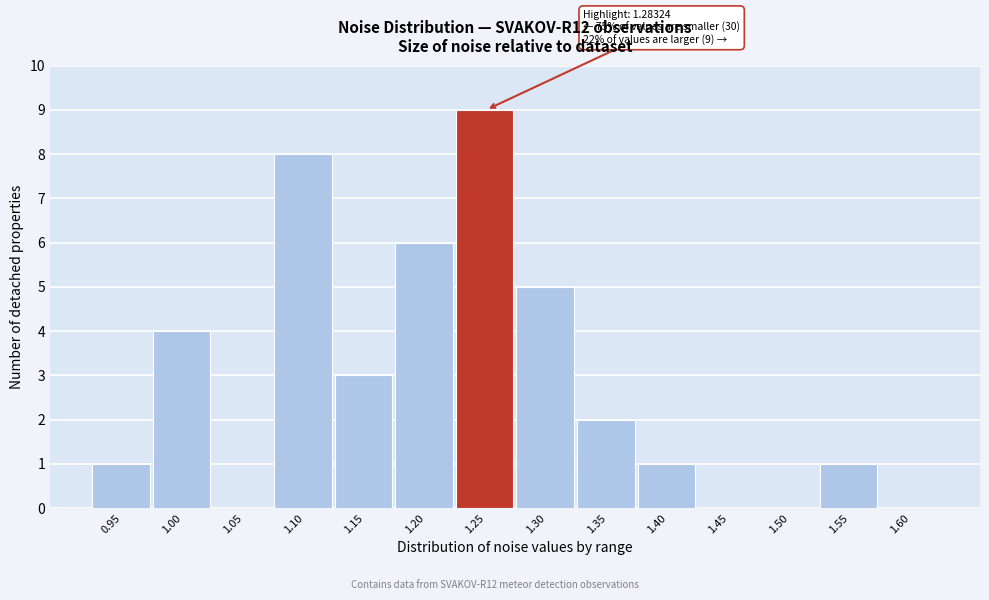

Reading left to right, extract all data points from this chart.

0.95=1	1.00=4	1.05=0	1.10=8	1.15=3	1.20=6	1.25=9	1.30=5	1.35=2	1.40=1	1.45=0	1.50=0	1.55=1	1.60=0